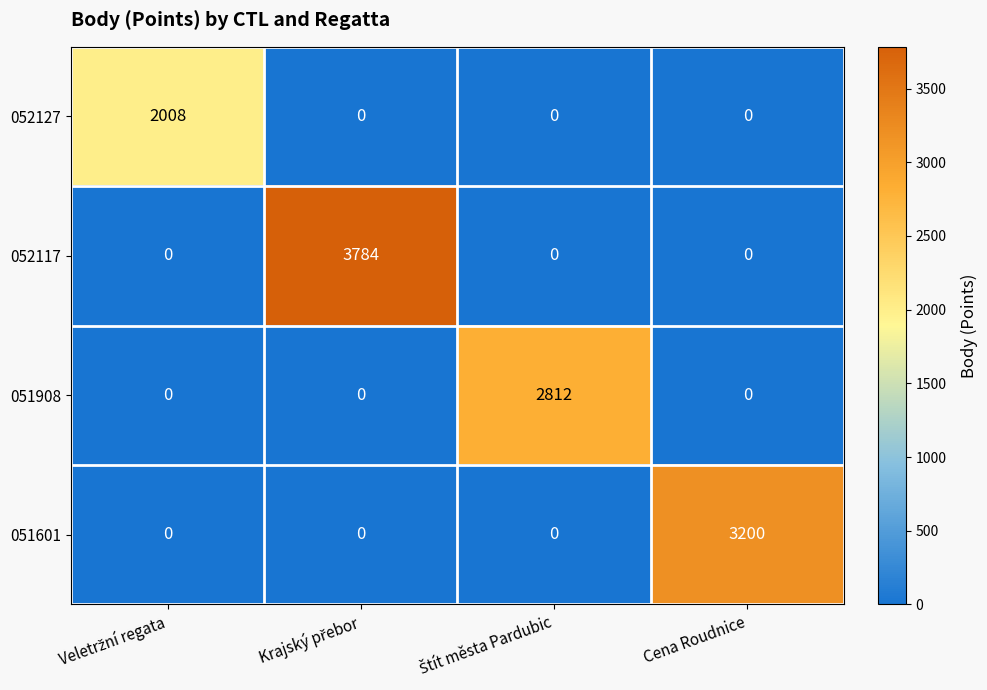

What is the difference between the maximum and second lowest values in the 052117 series?

3784